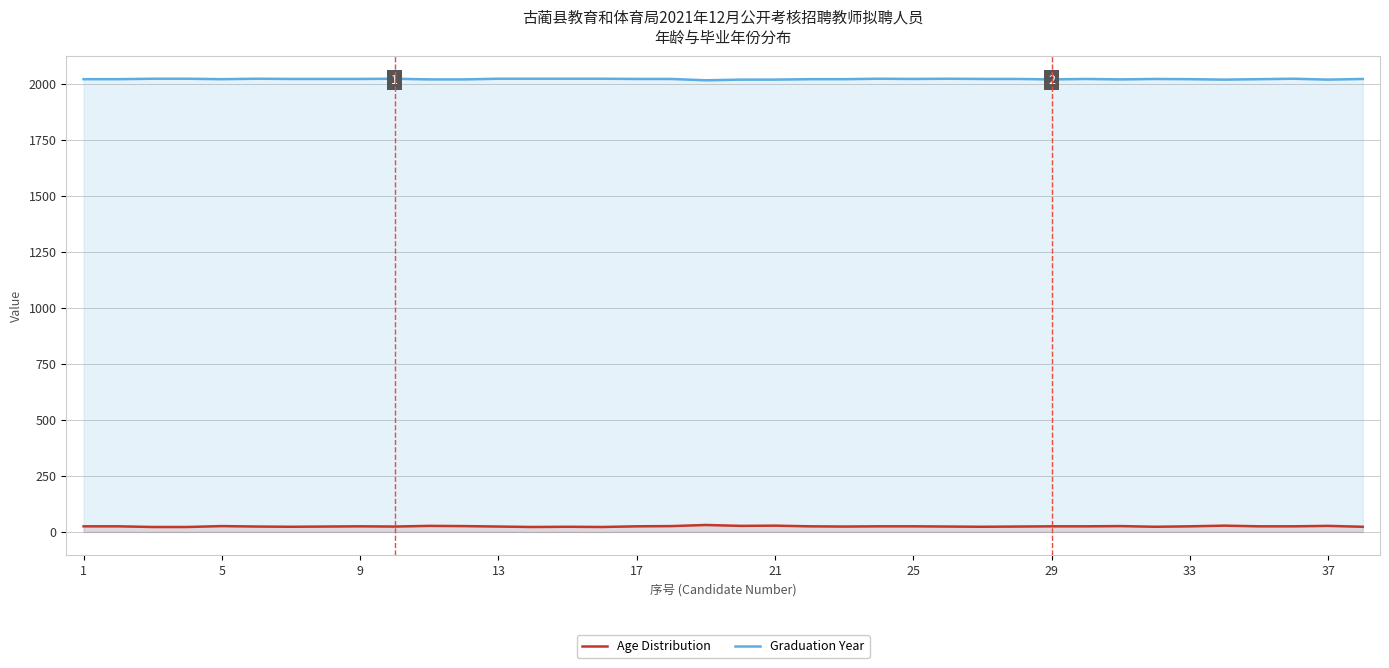

Is it true that Age Distribution equals 25 at 29?

True